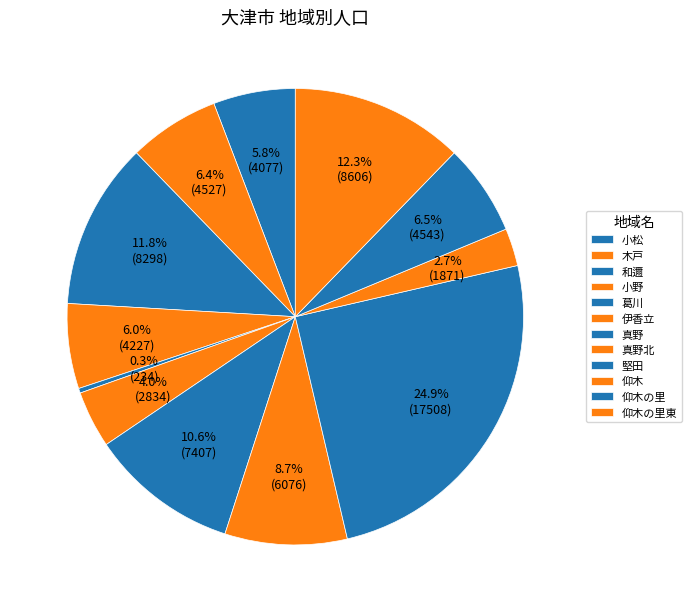

What is the ratio of the value at 堅田 to the value at 小野?

4.1